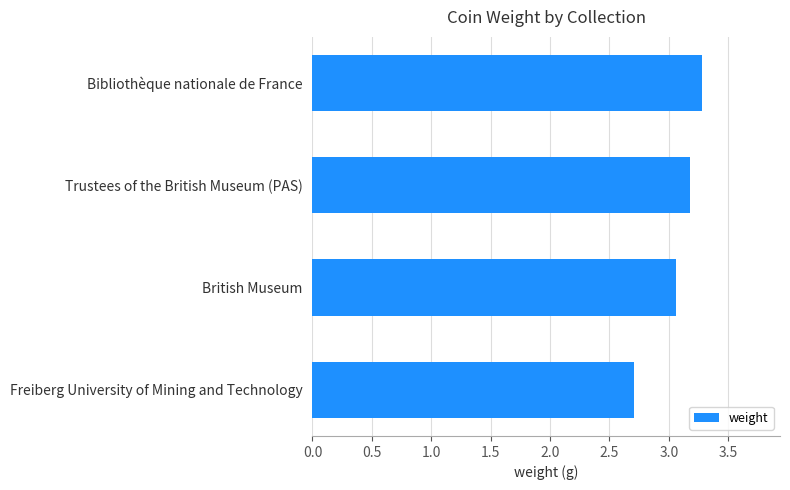

True or false: the data shows 3.2 at Trustees of the British Museum (PAS).

True